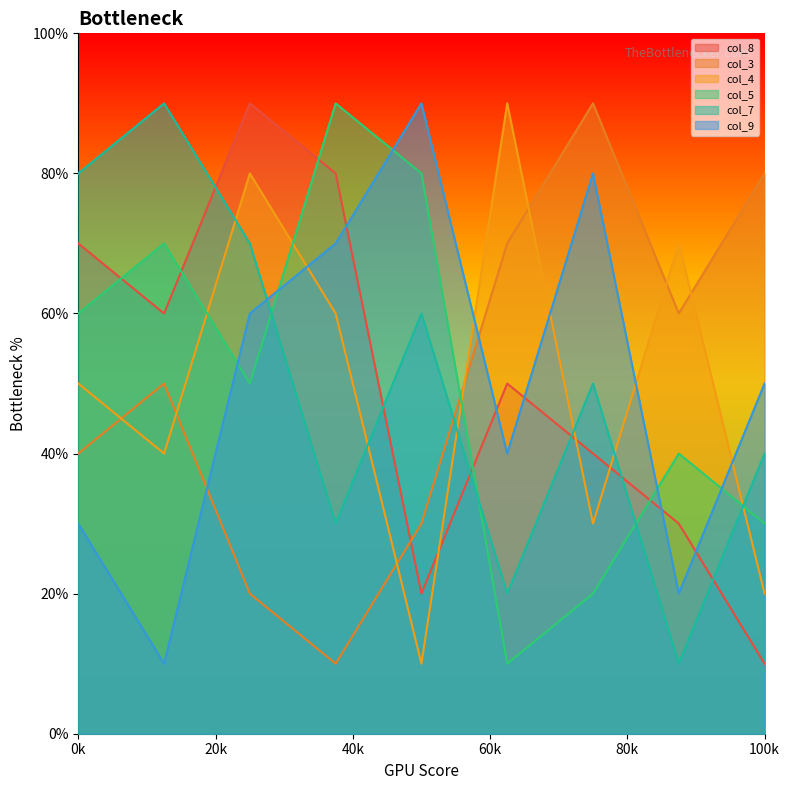

Which series has the widest spread of values?

col_8